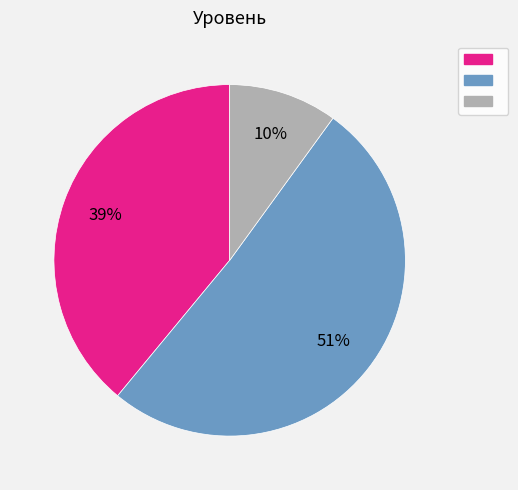

Does any single category account for the majority?

Yes